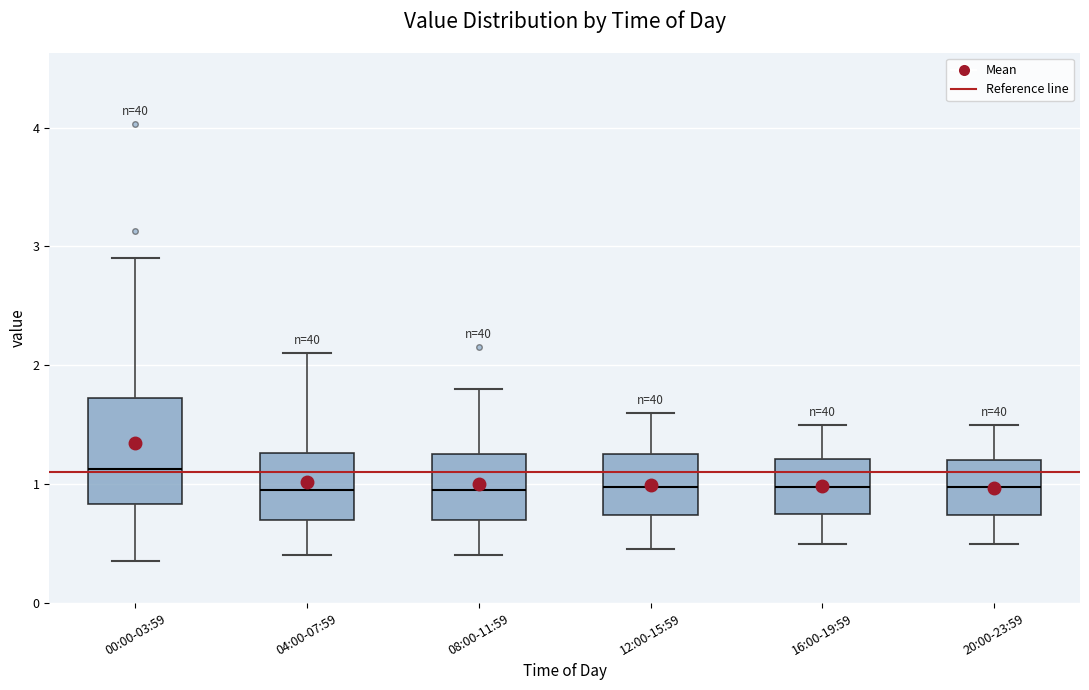

Reading left to right, read every box against the y-axis: the position of its median line, the range the box covers, and the ends of its whiskers. The values are not printed on the chart, so give them approximately, as read against the axis.

00:00-03:59: median 1.1, box 0.8 to 1.7, whiskers 0.4 to 2.9
04:00-07:59: median 1.0, box 0.7 to 1.3, whiskers 0.4 to 2.1
08:00-11:59: median 1.0, box 0.7 to 1.3, whiskers 0.4 to 1.8
12:00-15:59: median 1.0, box 0.7 to 1.3, whiskers 0.5 to 1.6
16:00-19:59: median 1.0, box 0.8 to 1.2, whiskers 0.5 to 1.5
20:00-23:59: median 1.0, box 0.7 to 1.2, whiskers 0.5 to 1.5